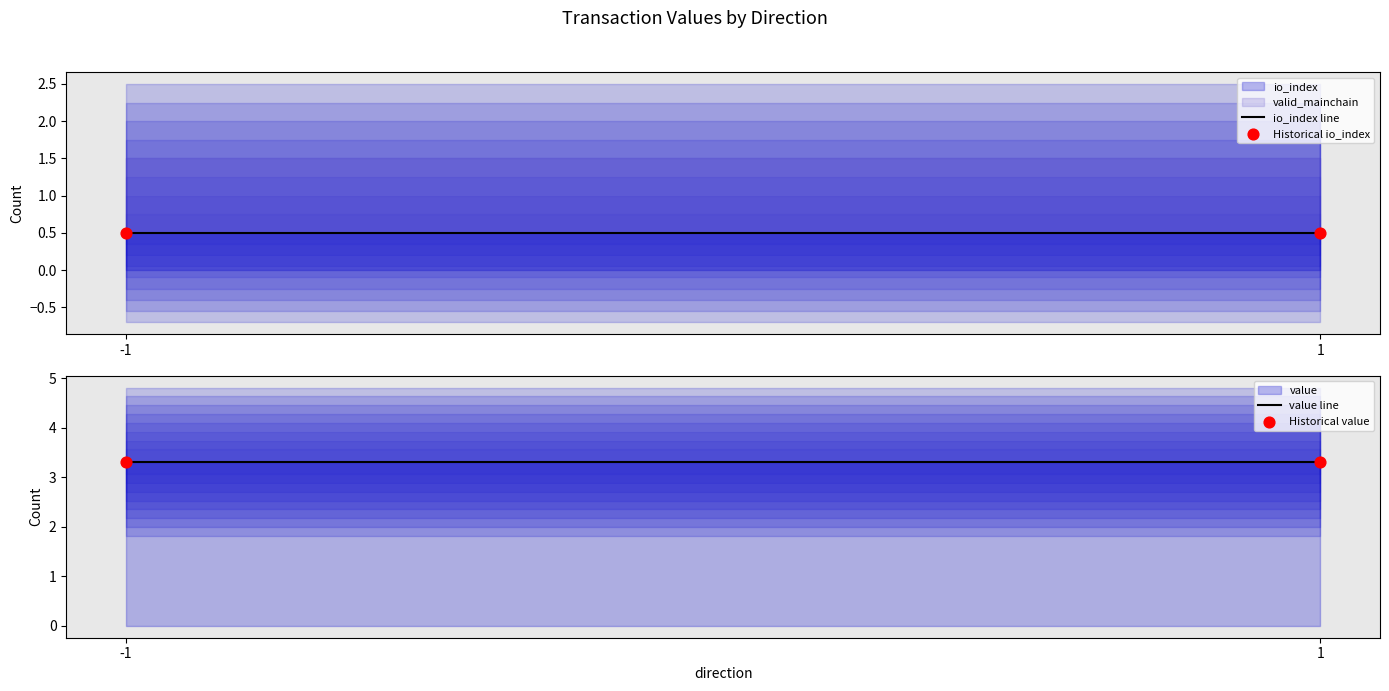

At how many categories does at least one series exceed 0?

2